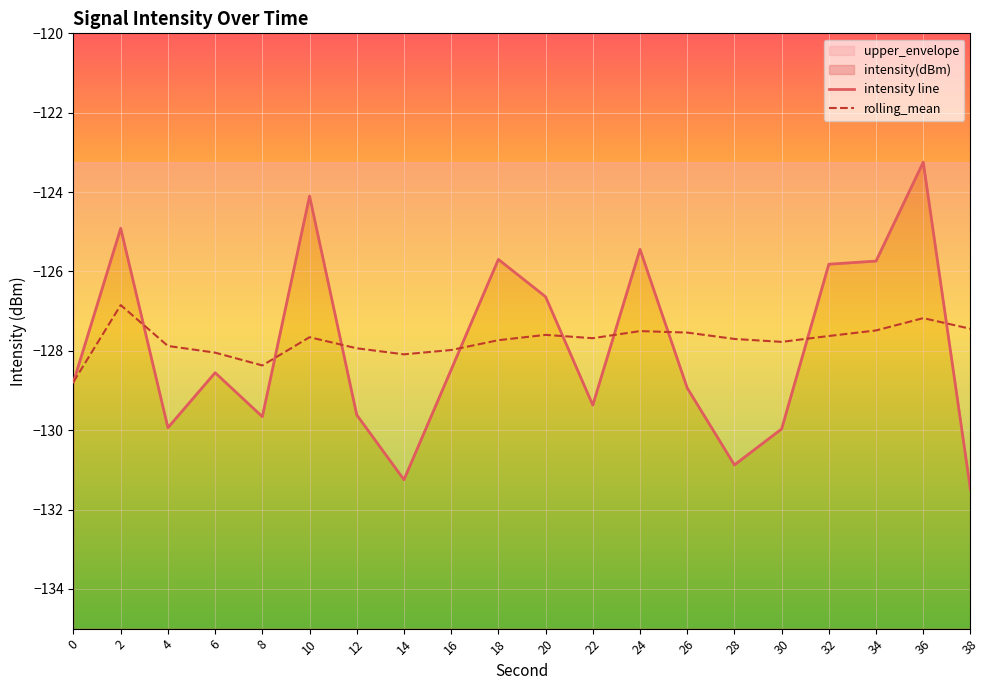

True or false: intensity line and rolling_mean cross at least once.

True